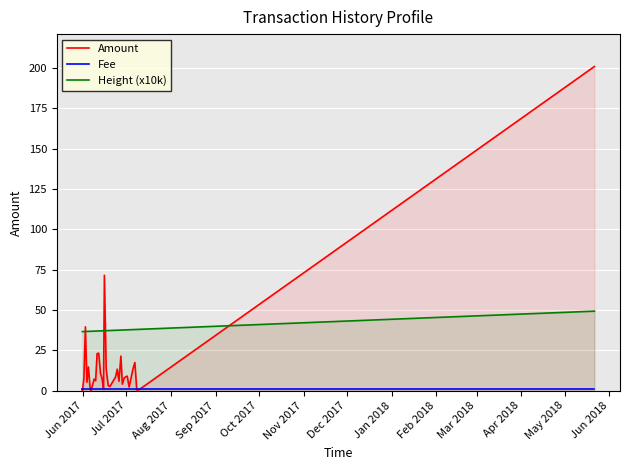

True or false: Fee and Height (x10k) cross at least once.

False